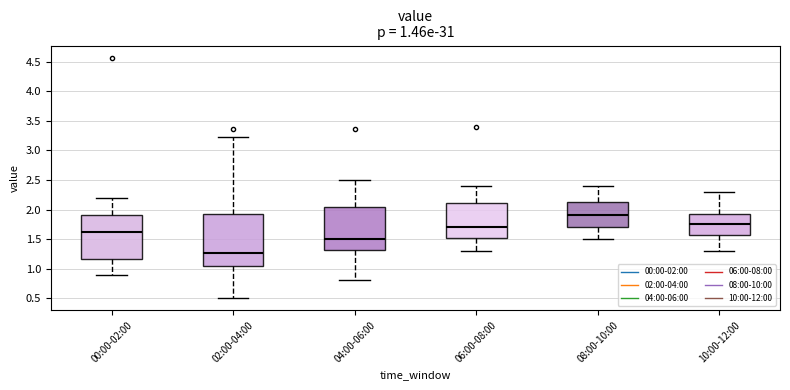

Which box has the lowest median line?

02:00-04:00